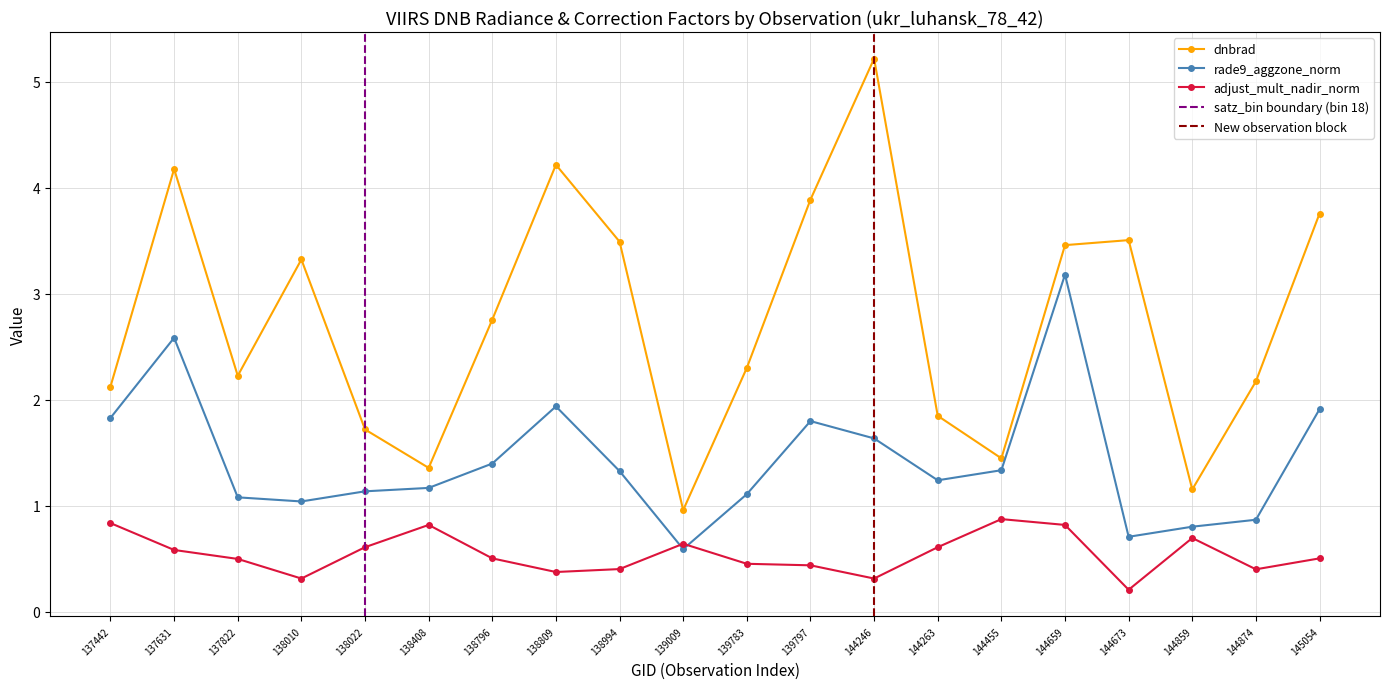

What is the greatest value displayed?

5.2